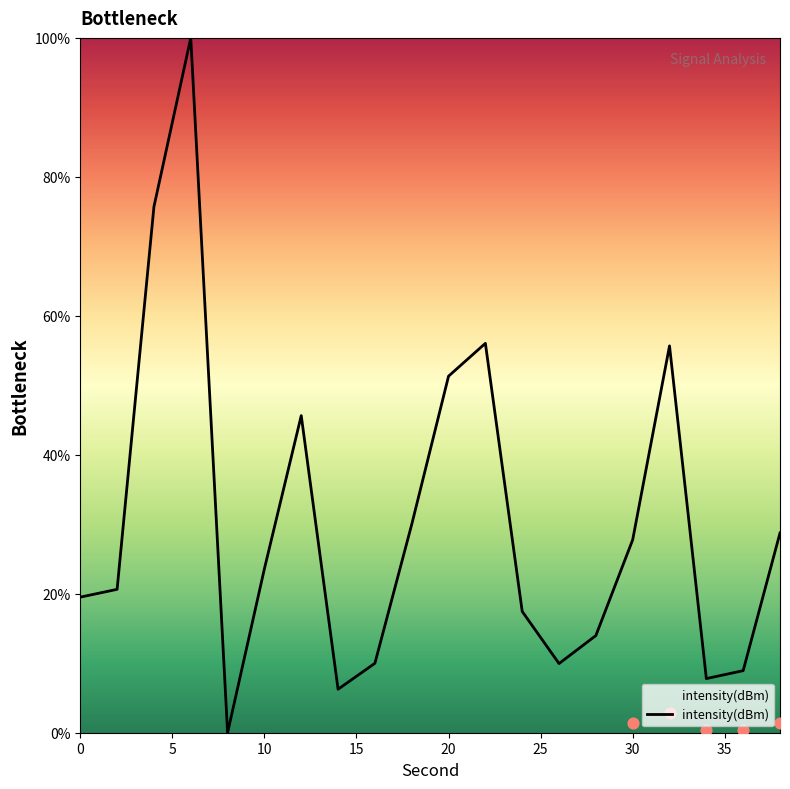

Between 34 and 24, which is larger?

24